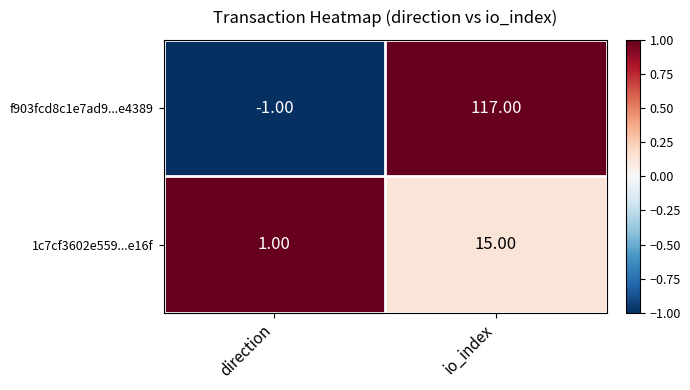

Count the number of data series in this chart.

2